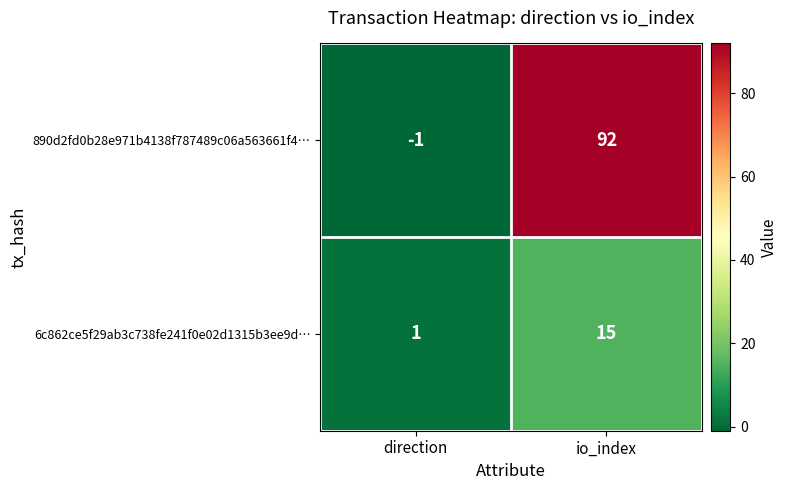

Which series changed the most between direction and io_index?

890d2fd0b28e971b4138f787489c06a563661f4…